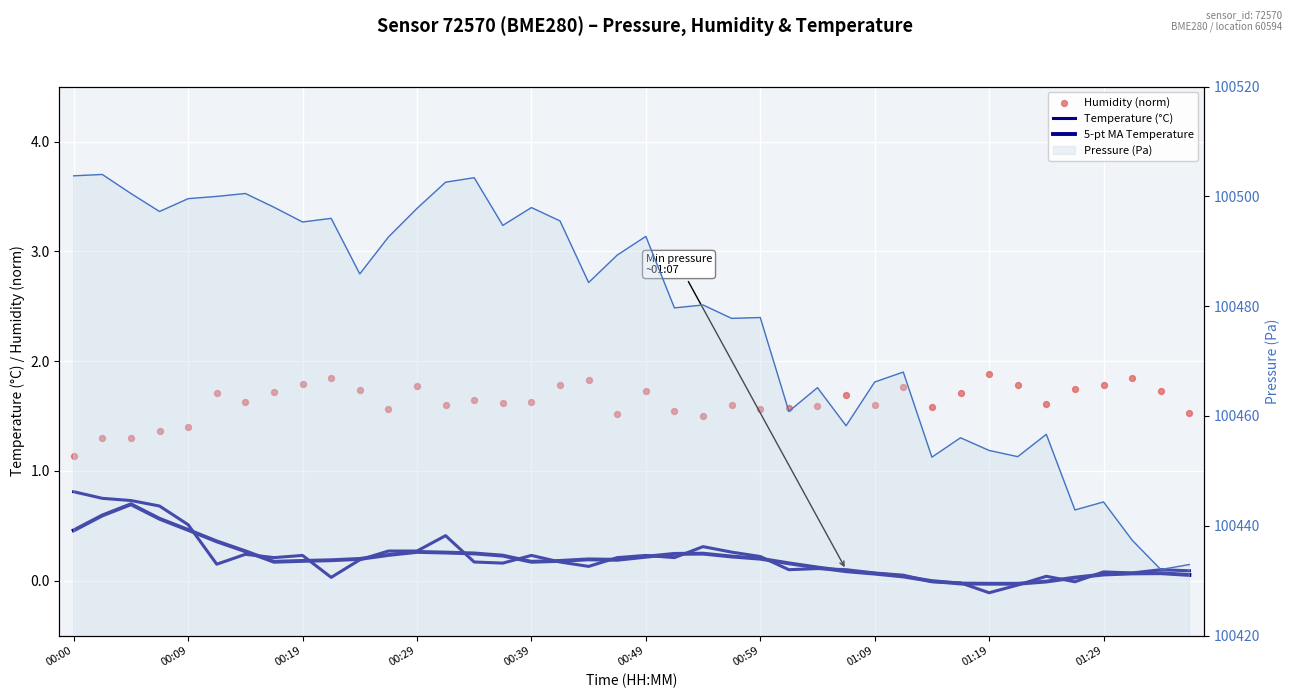

What is the total value across all series at 29?

100469.8